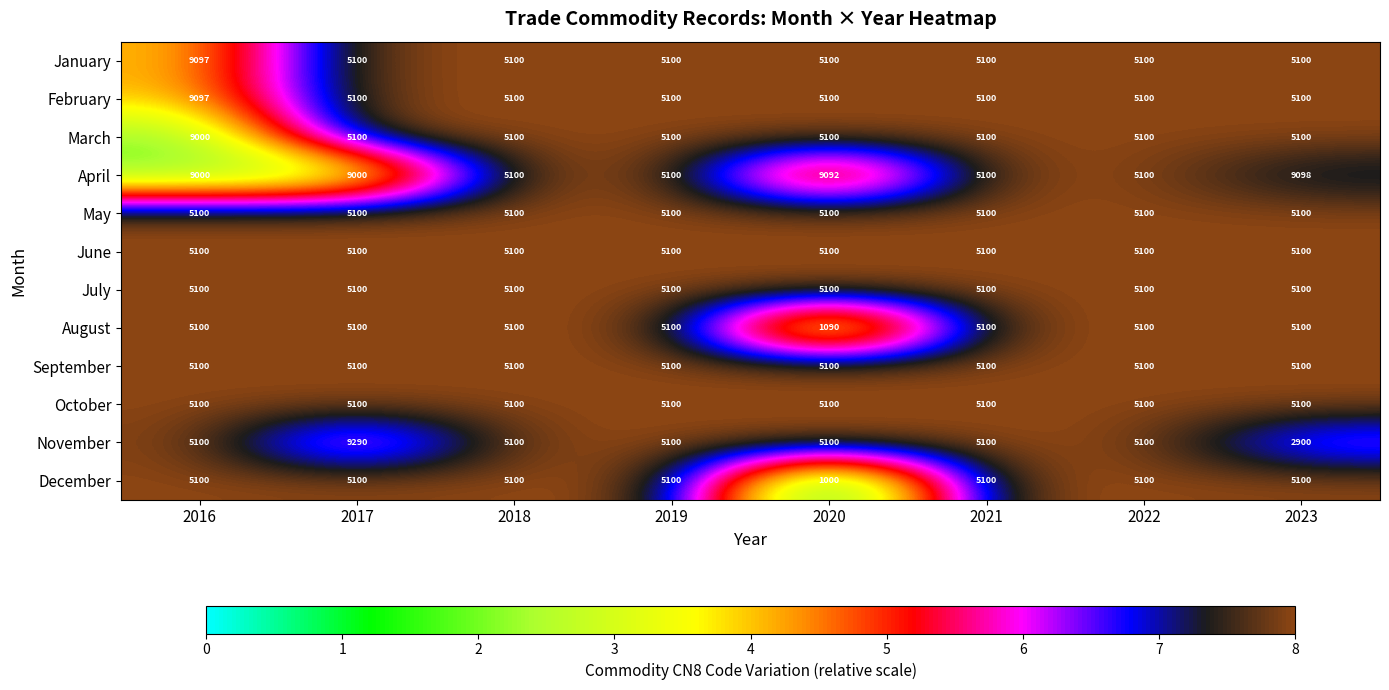

Which category has the lowest value across all series?

2020